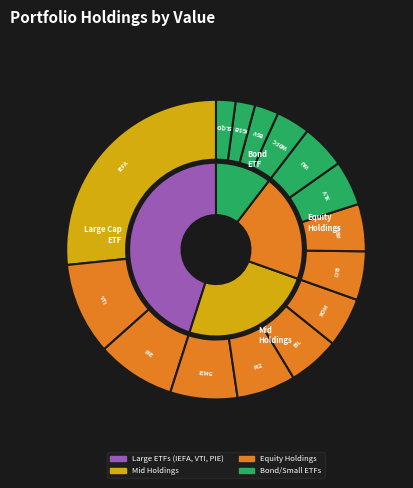

To the nearest percent, what is the average slice percentage?

7%